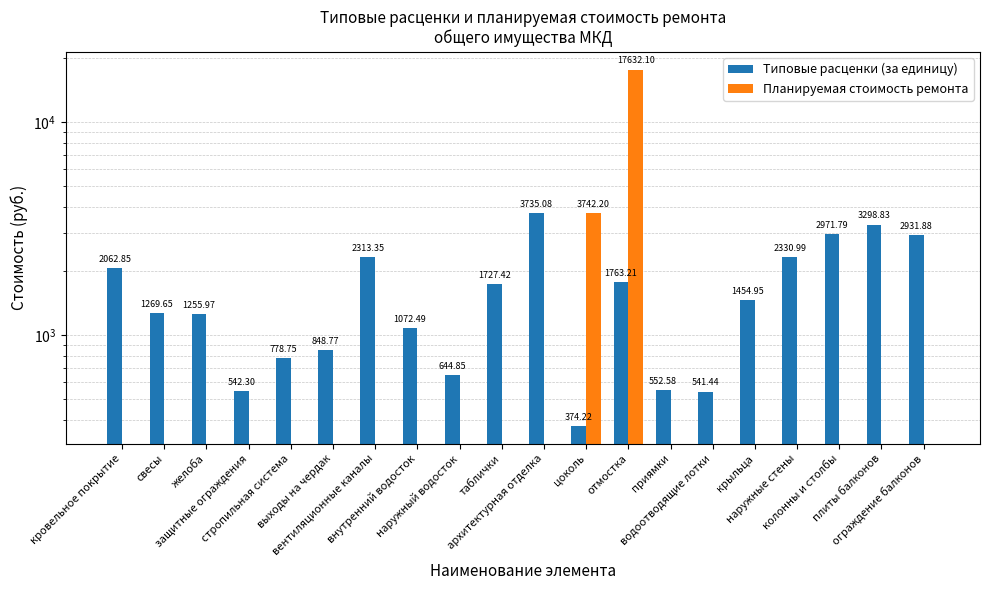

Rank the series at стропильная система from lowest to highest value.

Планируемая стоимость ремонта, Типовые расценки (за единицу)